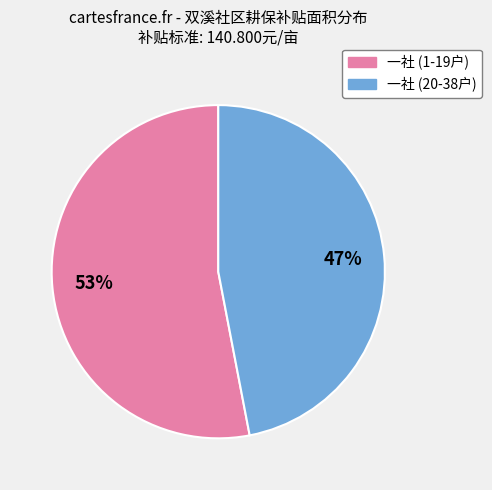

To the nearest percent, what is the difference between the largest and smallest slice percentages?

6%